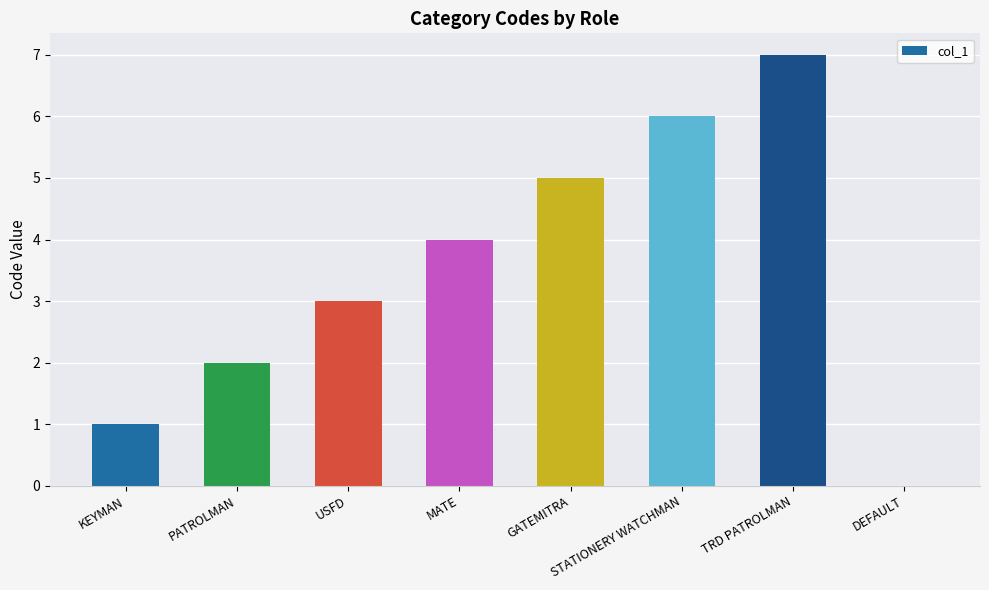

What is the sum of the values at TRD PATROLMAN and MATE?

11